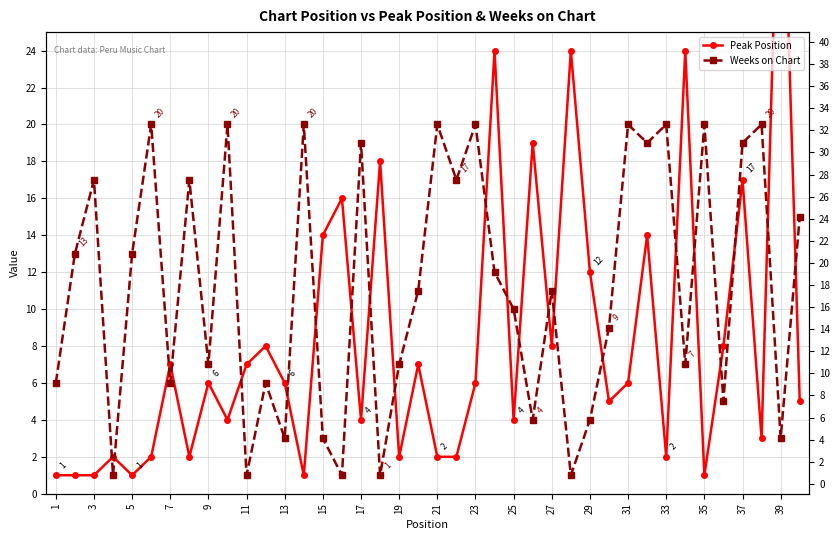

True or false: Weeks on Chart and Peak Position intersect in this chart.

True